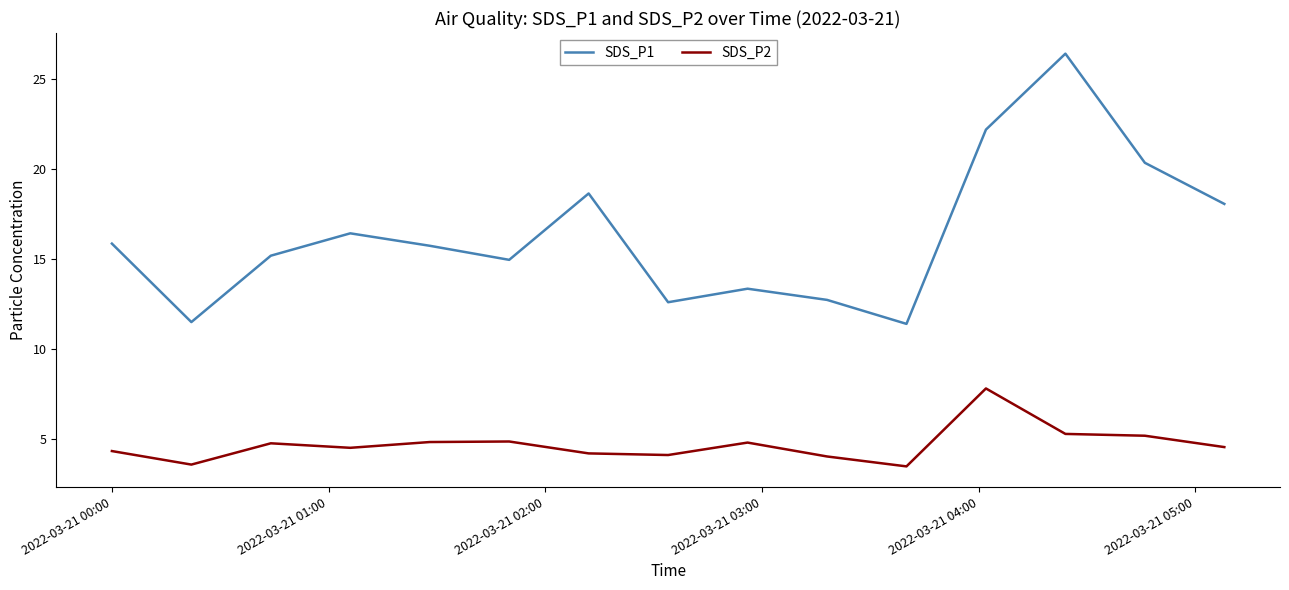

What is the lowest value of the SDS_P1 series?

11.4